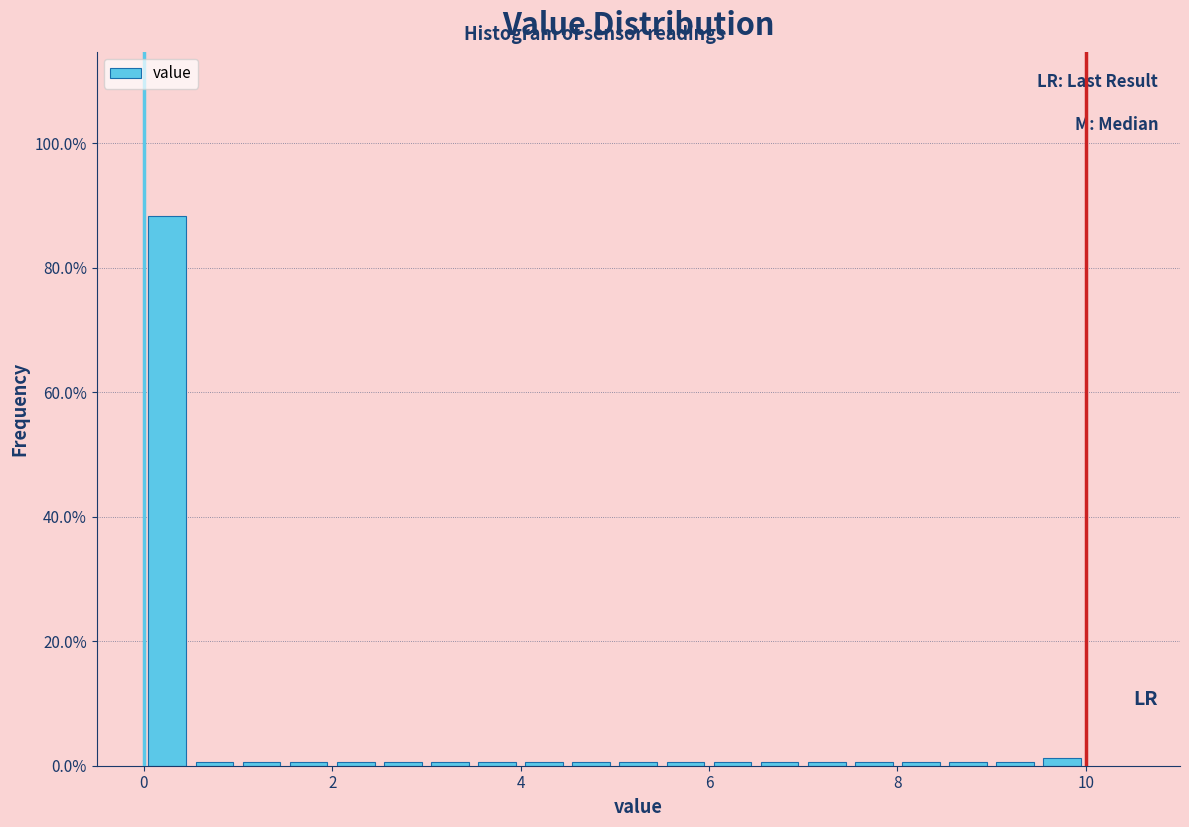

Read against the x-axis, roughly where is the centre of the tallest bar?

0.2